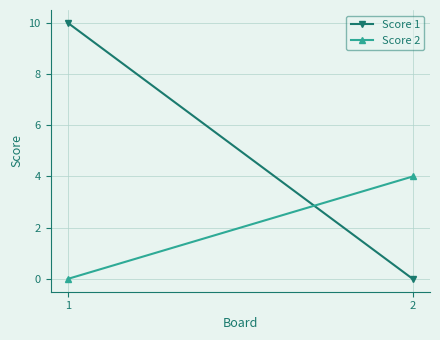

Which series has the largest total across all categories?

Score 1